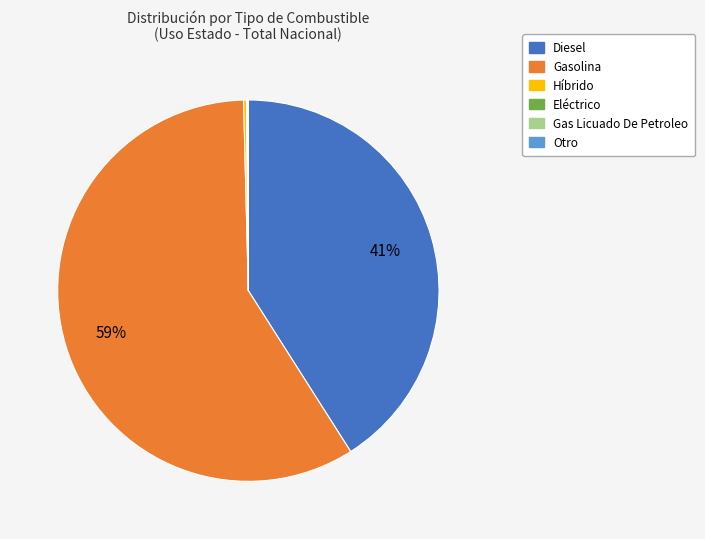

Which slice represents more than half of the pie?

Gasolina